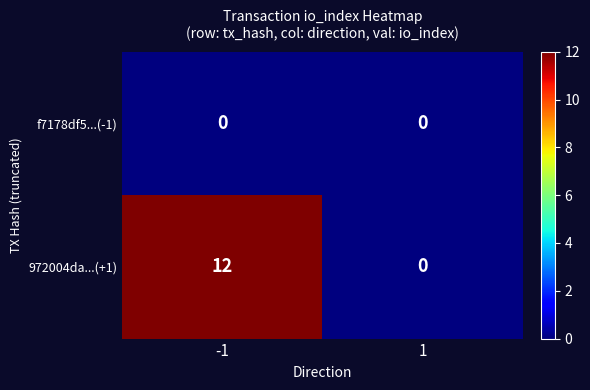

At -1, list the series in order from smallest to largest.

f7178df5...(-1), 972004da...(+1)